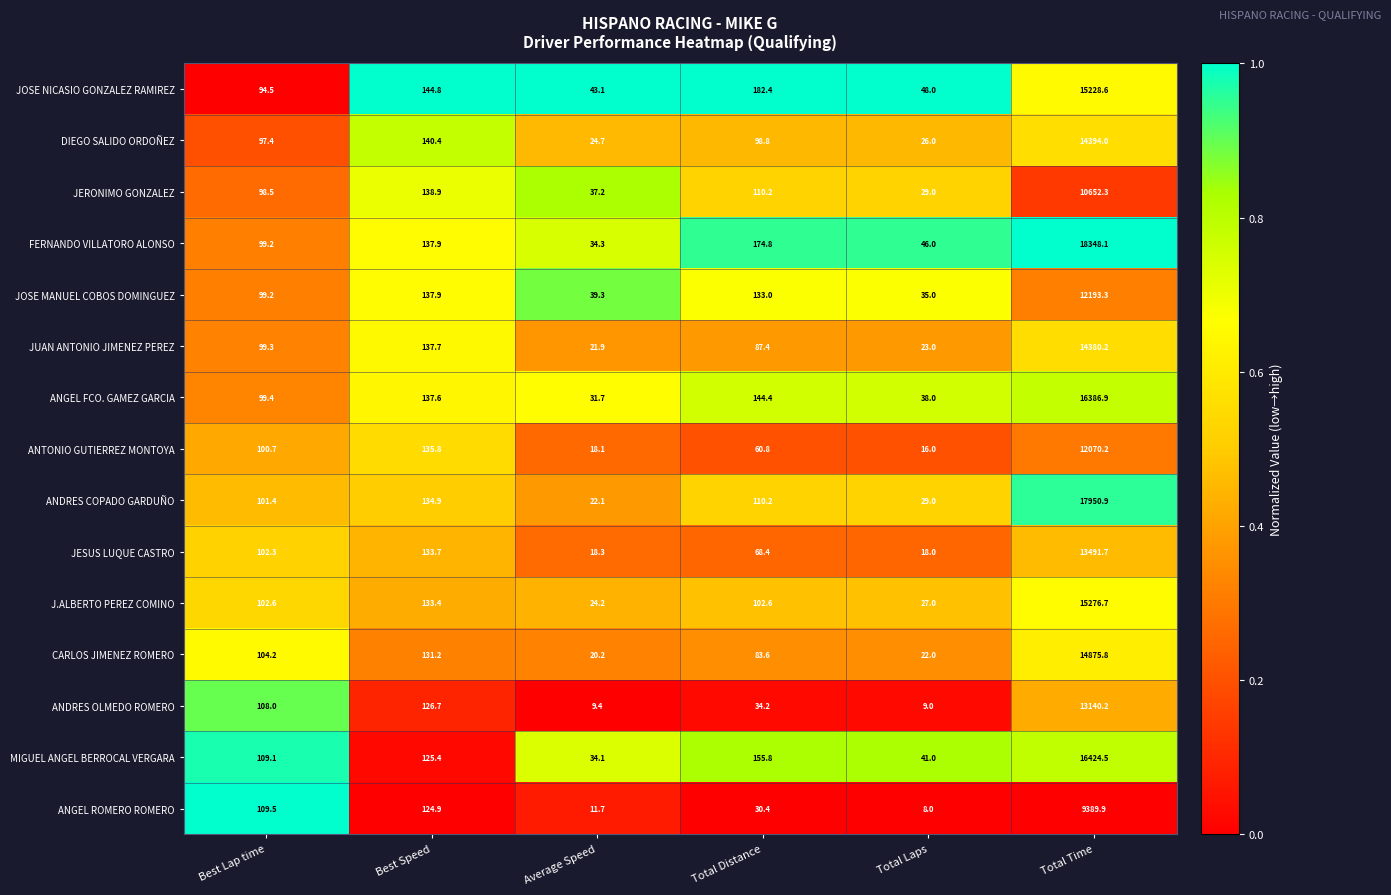

How many series are shown in this chart?

15